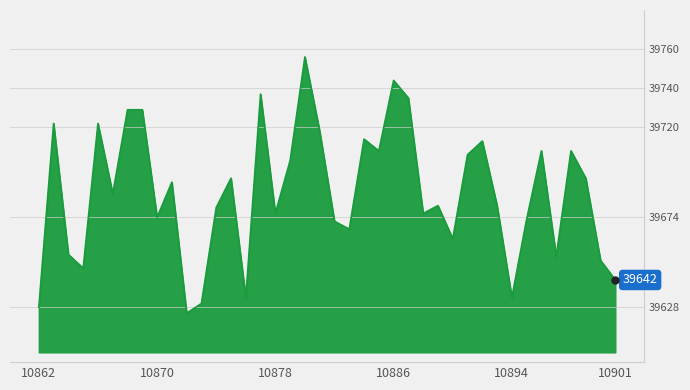

Reading left to right, transcribe all the data shown in this chart.

39628	39722	39655	39648	39722	39686	39729	39729	39674	39692	39625	39630	39679	39694	39633	39737	39676	39703	39756	39718	39672	39668	39714	39708	39744	39735	39676	39680	39663	39706	39713	39680	39633	39673	39708	39654	39708	39694	39652	39642